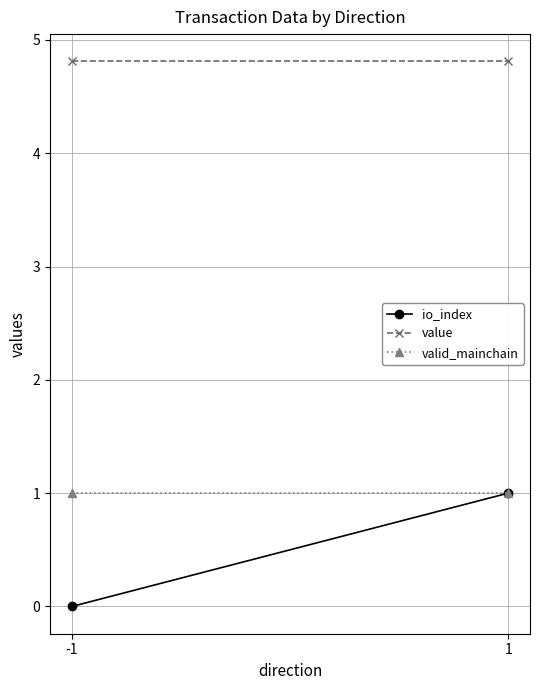

Between -1 and 1, which is larger?

1